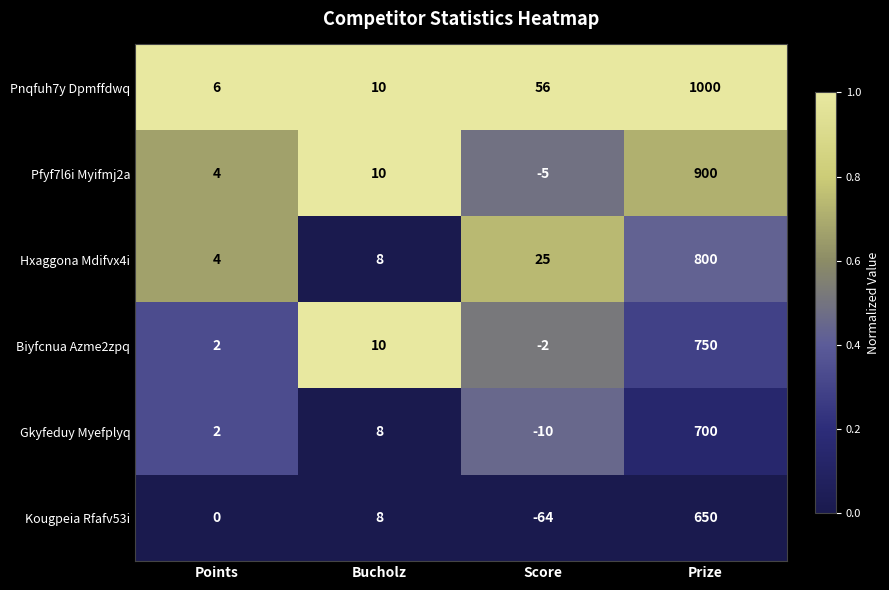

Reading left to right, list all the values displayed in this chart.

Pnqfuh7y Dpmffdwq: Points=6	Bucholz=10	Score=56	Prize=1000
Pfyf7l6i Myifmj2a: Points=4	Bucholz=10	Score=-5	Prize=900
Hxaggona Mdifvx4i: Points=4	Bucholz=8	Score=25	Prize=800
Biyfcnua Azme2zpq: Points=2	Bucholz=10	Score=-2	Prize=750
Gkyfeduy Myefplyq: Points=2	Bucholz=8	Score=-10	Prize=700
Kougpeia Rfafv53i: Points=0	Bucholz=8	Score=-64	Prize=650